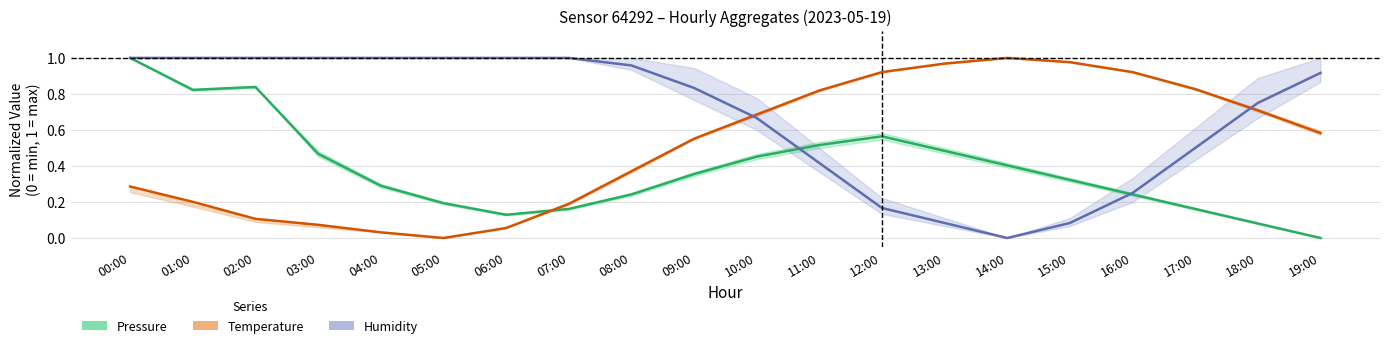

Reading left to right, extract all data points from this chart.

Pressure (mid): 1.0	0.8	0.8	0.5	0.3	0.2	0.1	0.2	0.2	0.4	0.5	0.5	0.6	0.5	0.4	0.3	0.2	0.2	0.1	0.0
Temperature (mid): 0.3	0.2	0.1	0.1	0.0	0.0	0.1	0.2	0.4	0.6	0.7	0.8	0.9	1.0	1.0	1.0	0.9	0.8	0.7	0.6
Humidity (mid): 1.0	1.0	1.0	1.0	1.0	1.0	1.0	1.0	1.0	0.8	0.7	0.4	0.2	0.1	0.0	0.1	0.2	0.5	0.8	0.9